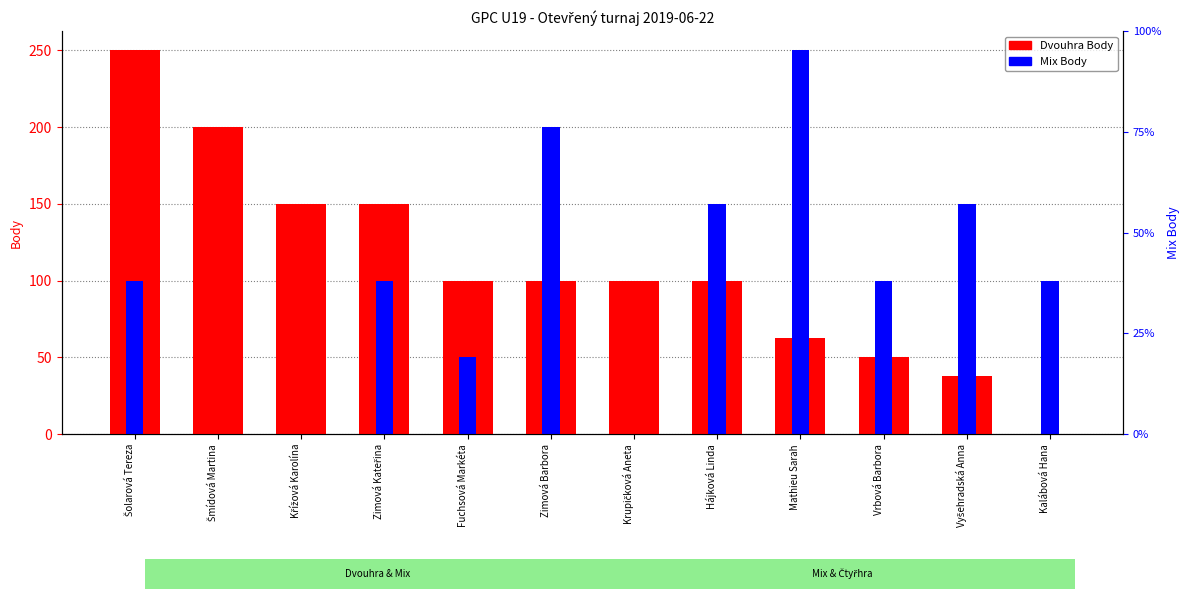

List the labels in order of Dvouhra Body value, largest first.

Šolarová Tereza, Šmídová Martina, Křížová Karolína, Zimová Kateřina, Fuchsová Markéta, Zimová Barbora, Krupičková Aneta, Hájková Linda, Mathieu Sarah, Vrbová Barbora, Vyšehradská Anna, Kalábová Hana